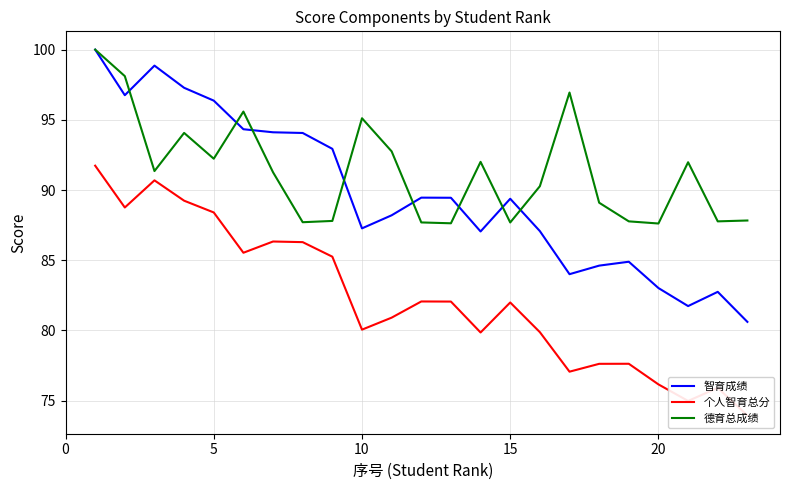

What is the difference between the second highest and minimum values in the 德育总成绩 series?

10.5